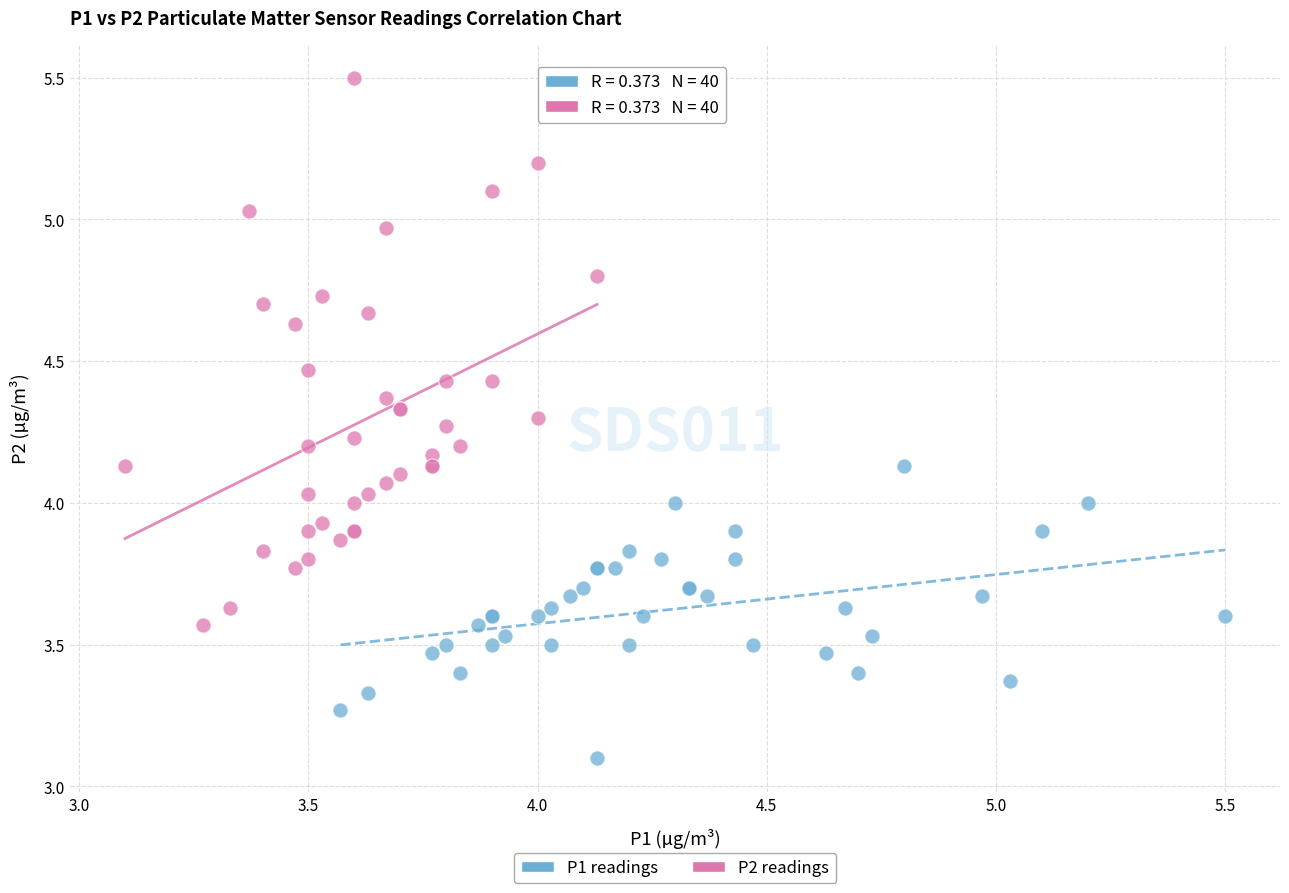

Which series reaches the minimum Y coordinate?

P1 readings